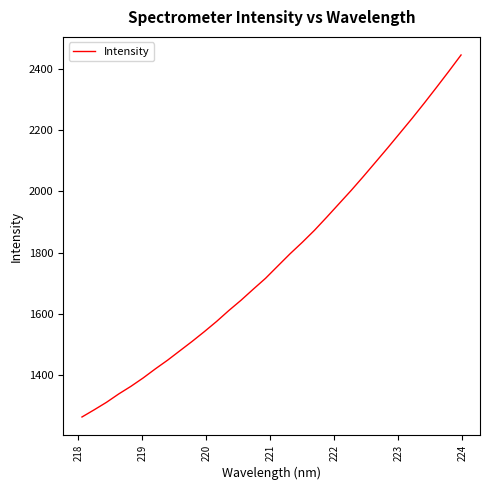

True or false: the data has more than 0 interior local peaks.

False